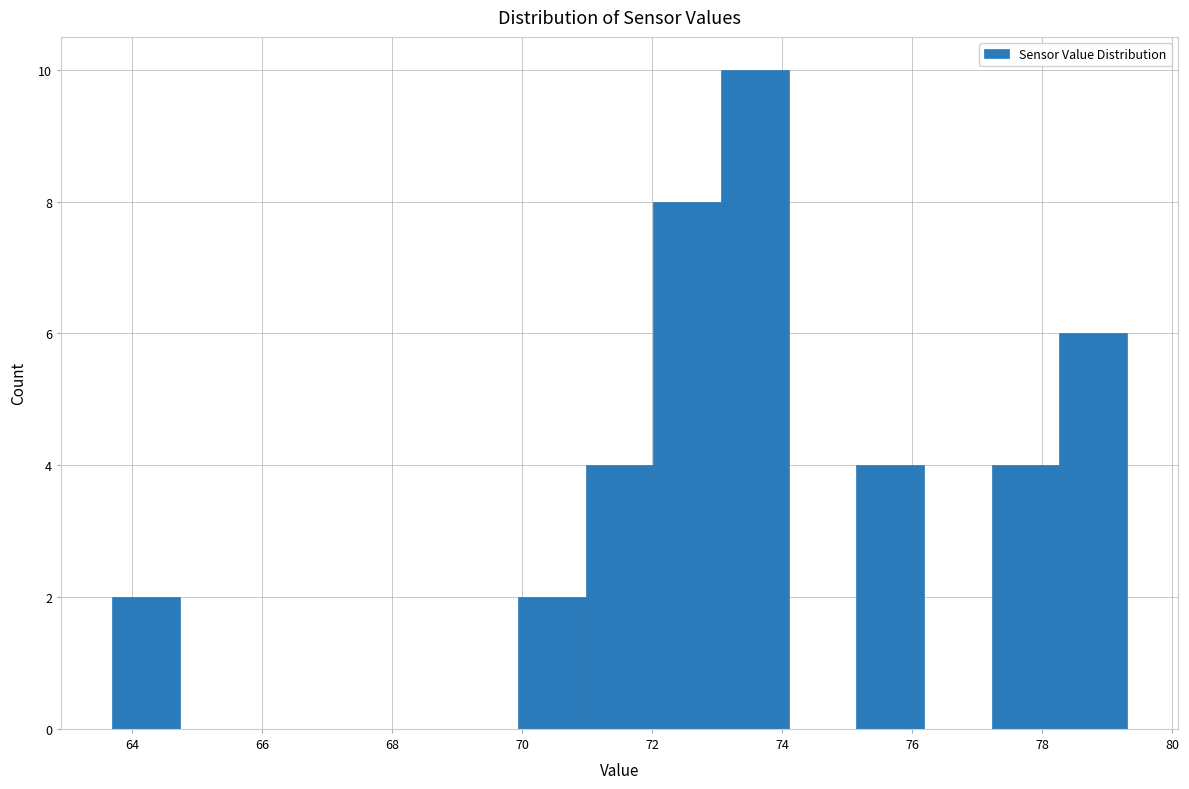

Reading left to right, list every bar in this chart as the range it spans on the x-axis followed by its height. Neither the bar edges nor the heights are printed on the chart, so give them approximately, as read against the axes.

63.6 to 64.8: 2
64.8 to 65.8: 0
65.8 to 66.8: 0
66.8 to 67.8: 0
67.8 to 68.8: 0
68.8 to 70.0: 0
70.0 to 71.0: 2
71.0 to 72.0: 4
72.0 to 73.0: 8
73.0 to 74.2: 10
74.2 to 75.2: 0
75.2 to 76.2: 4
76.2 to 77.2: 0
77.2 to 78.2: 4
78.2 to 79.4: 6